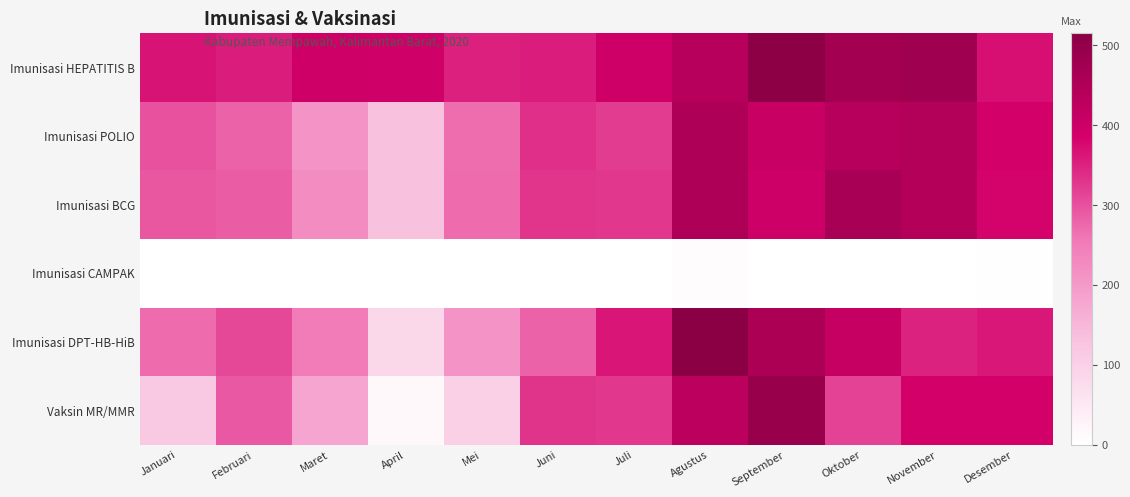

Which has a higher value, Mei or Agustus?

Agustus